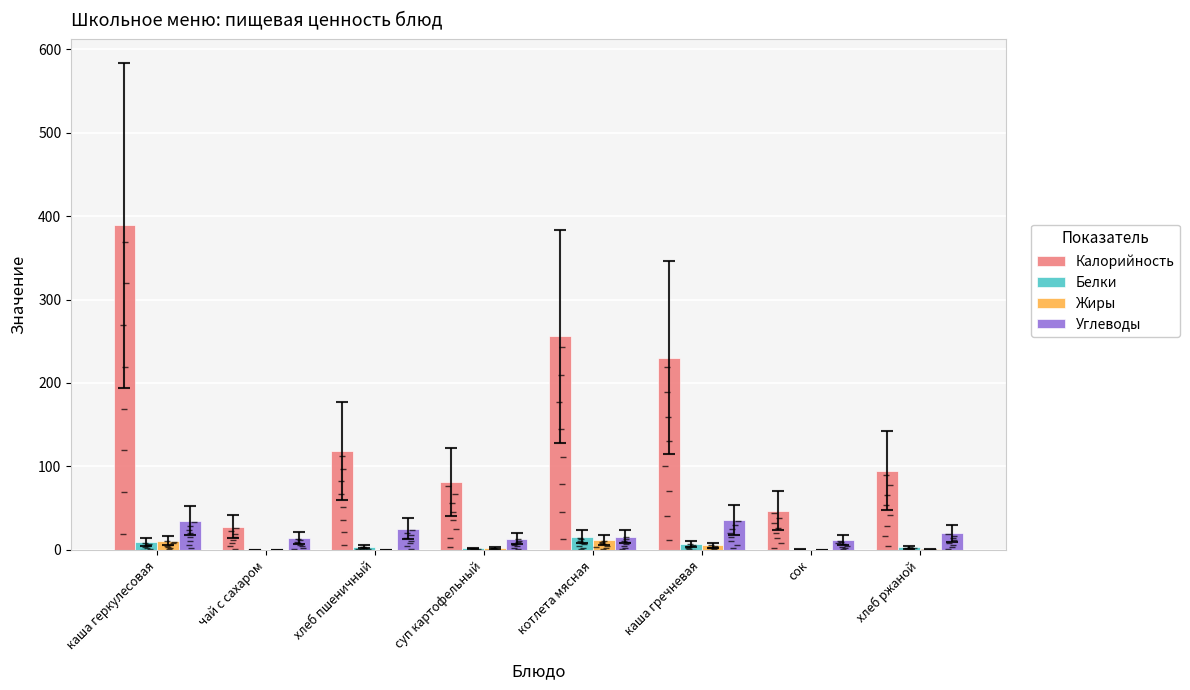

Which category has the highest value in the Белки series?

котлета мясная